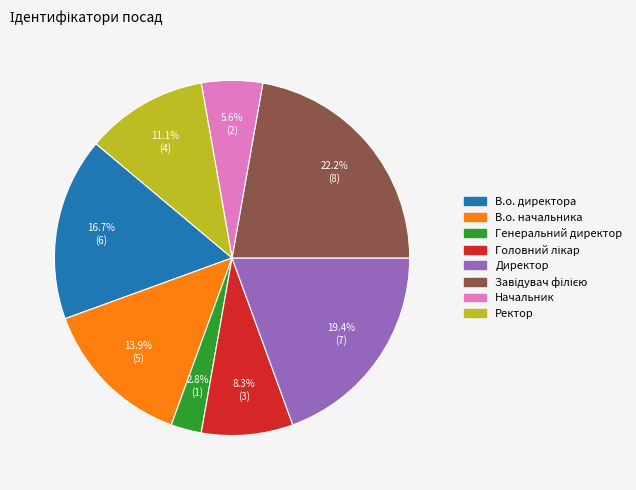

Is the sum of Генеральний директор and Ректор greater than half?

No